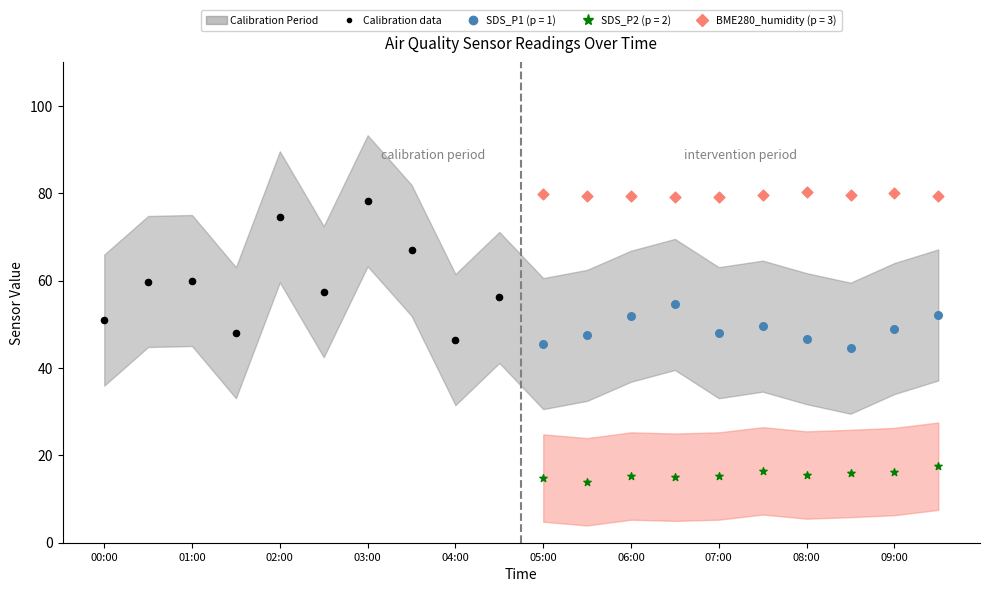

Which series has the largest total across all categories?

BME280_humidity